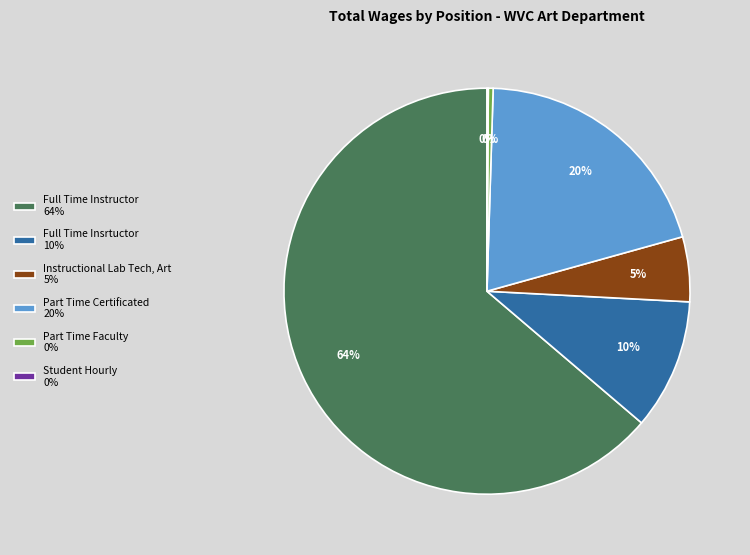

True or false: Part Time Certificated 20% accounts for 20% of the total.

True